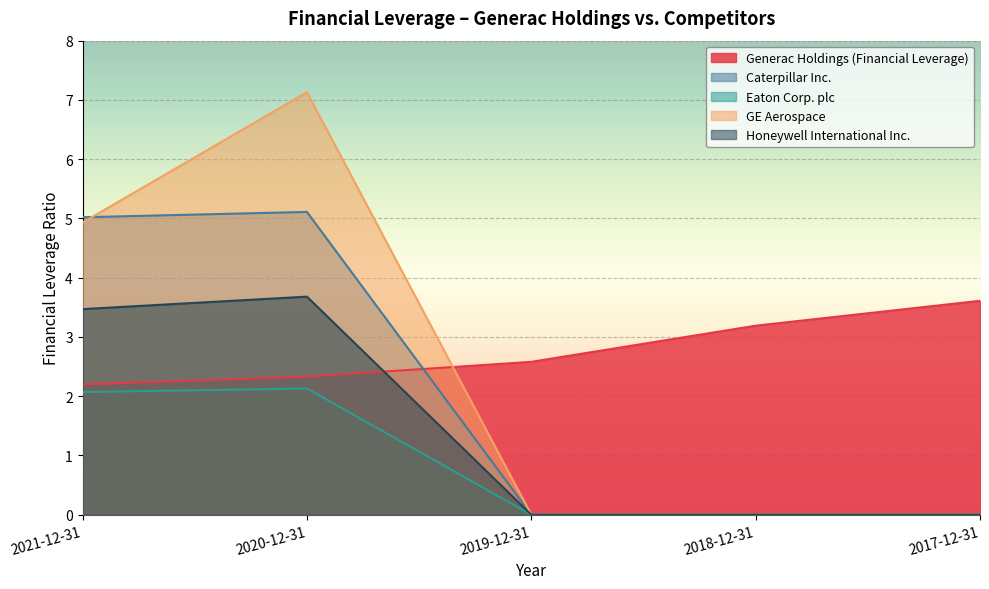

Which series has the widest spread of values?

GE Aerospace